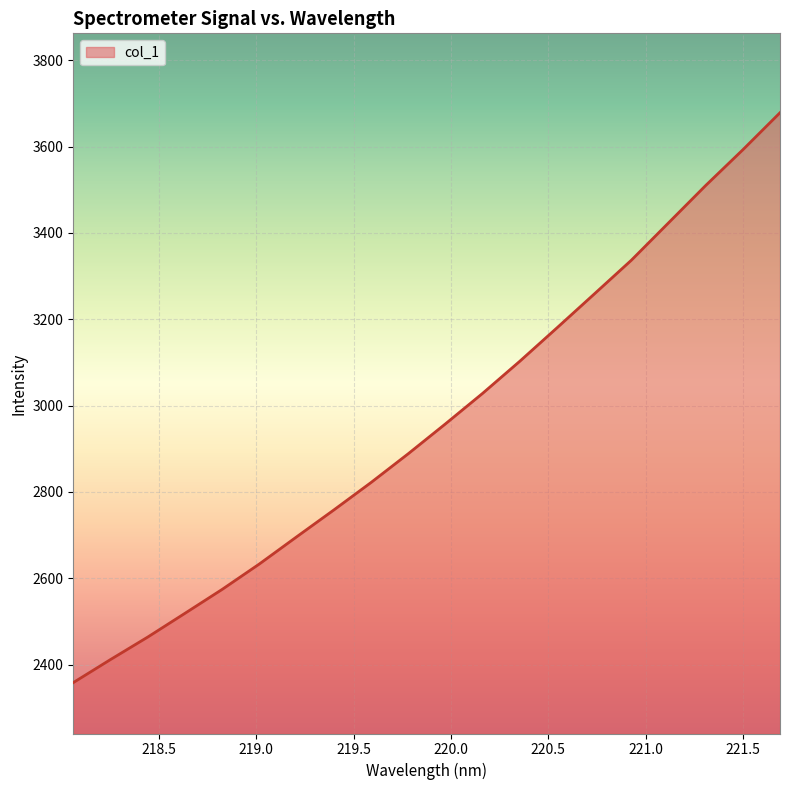

What is the average value?

2959.4